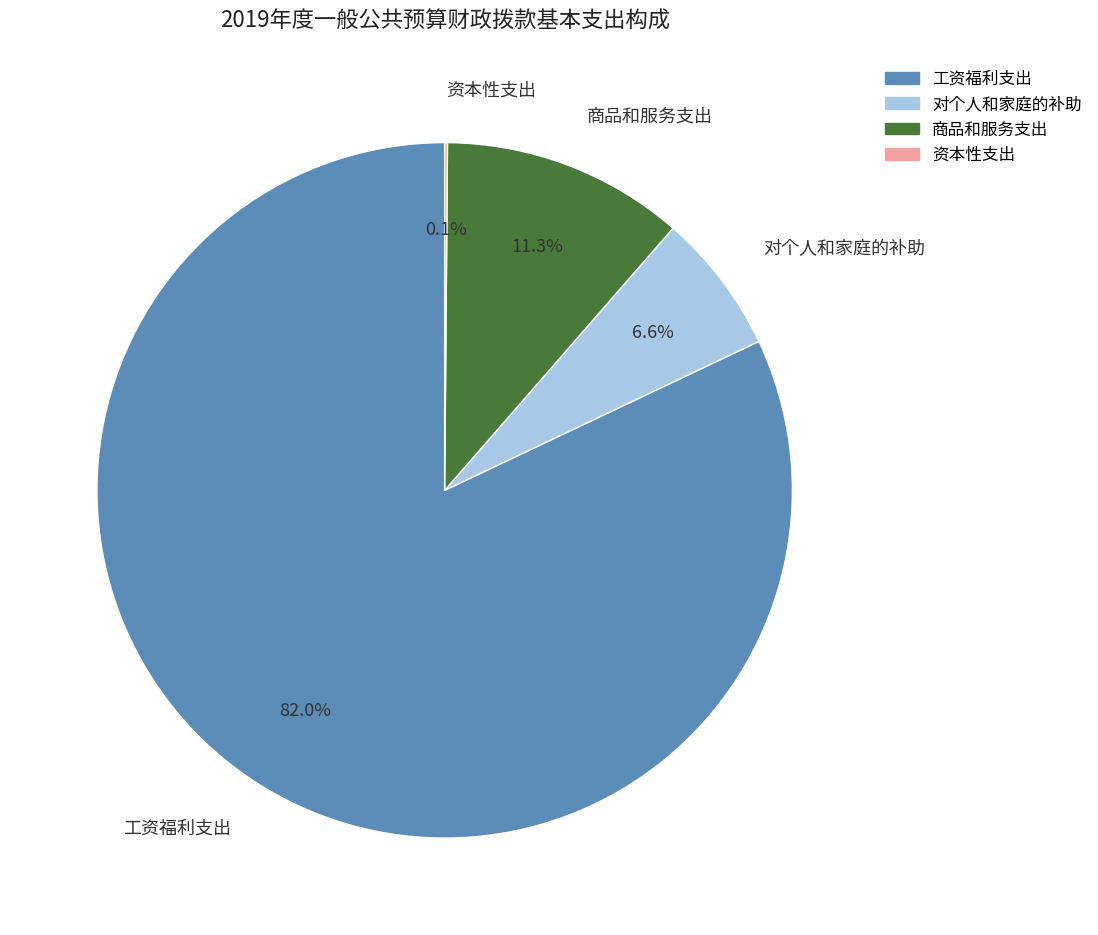

How much of the chart is everything except 工资福利支出?

18.0%